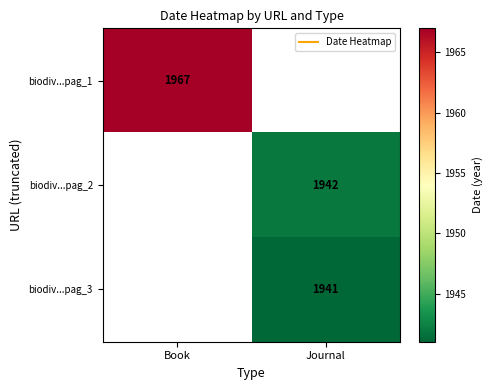

Read the biodiv...pag_3 value at Journal.

1941.0